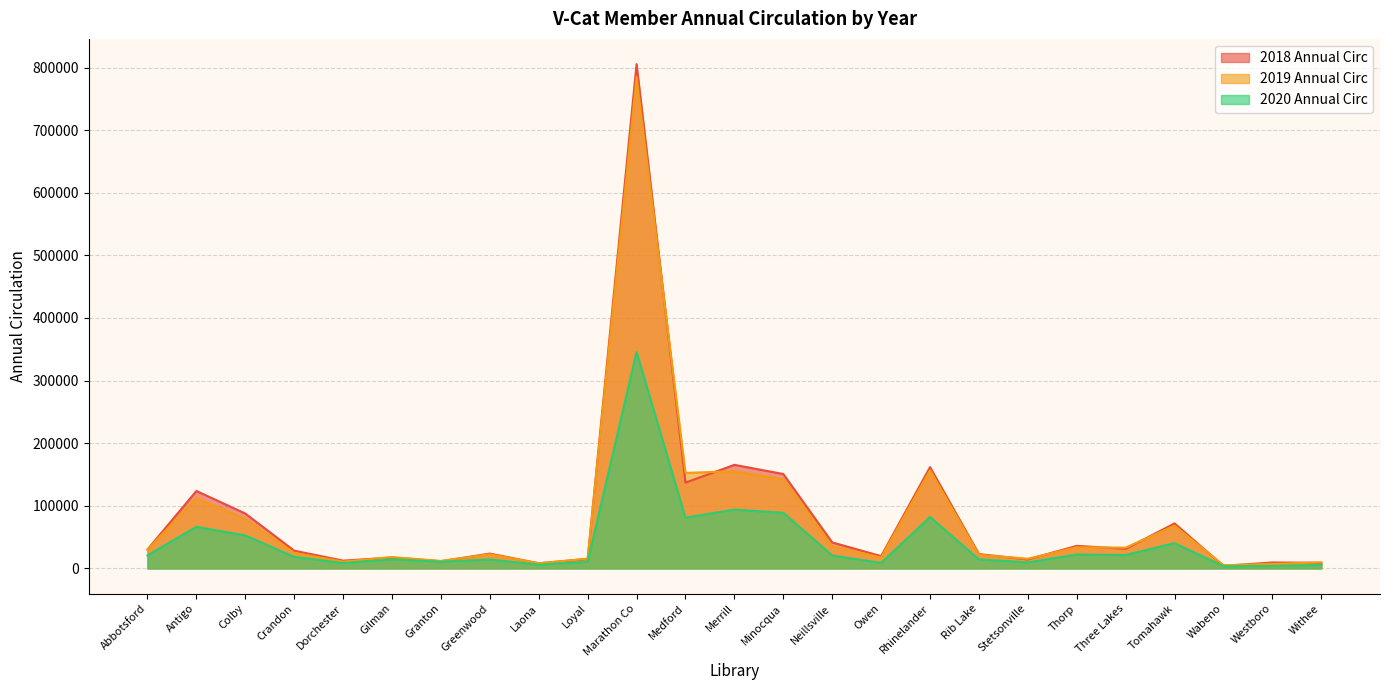

Which series has the largest range (max minus min)?

2018 Annual Circ